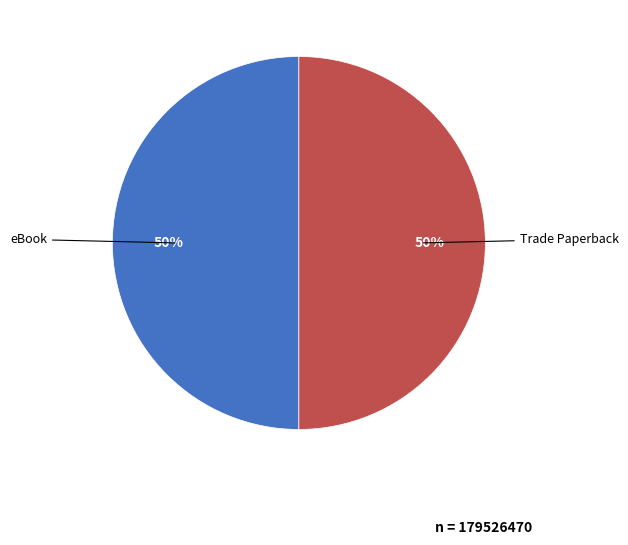

To the nearest percent, what is the average slice percentage?

50%